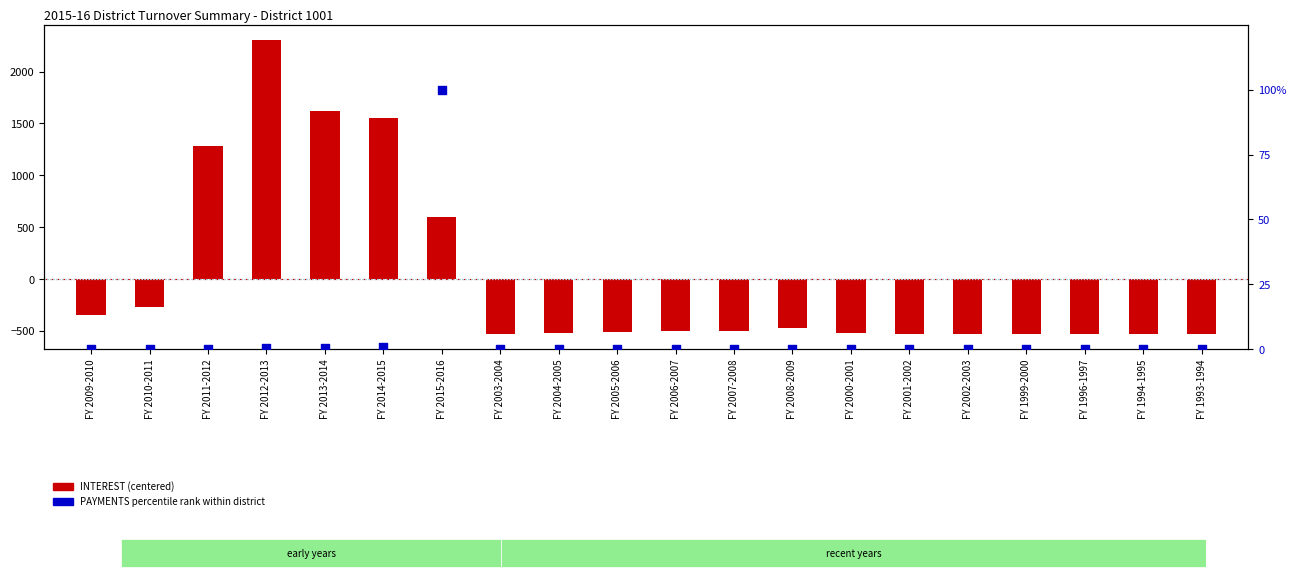

Which series reaches the minimum Y coordinate?

INTEREST (centered)